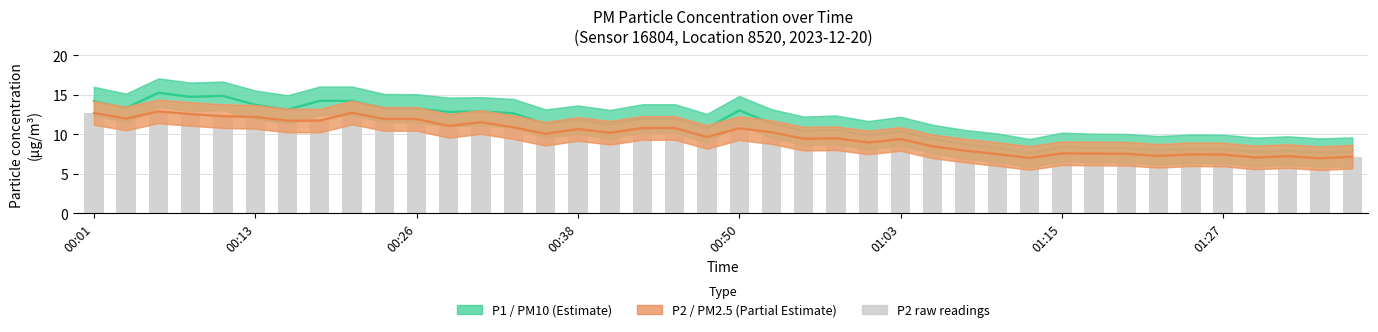

Rank the series at 27 from highest to lowest value.

P1 (PM10), P2 (PM2.5), P2 (raw)